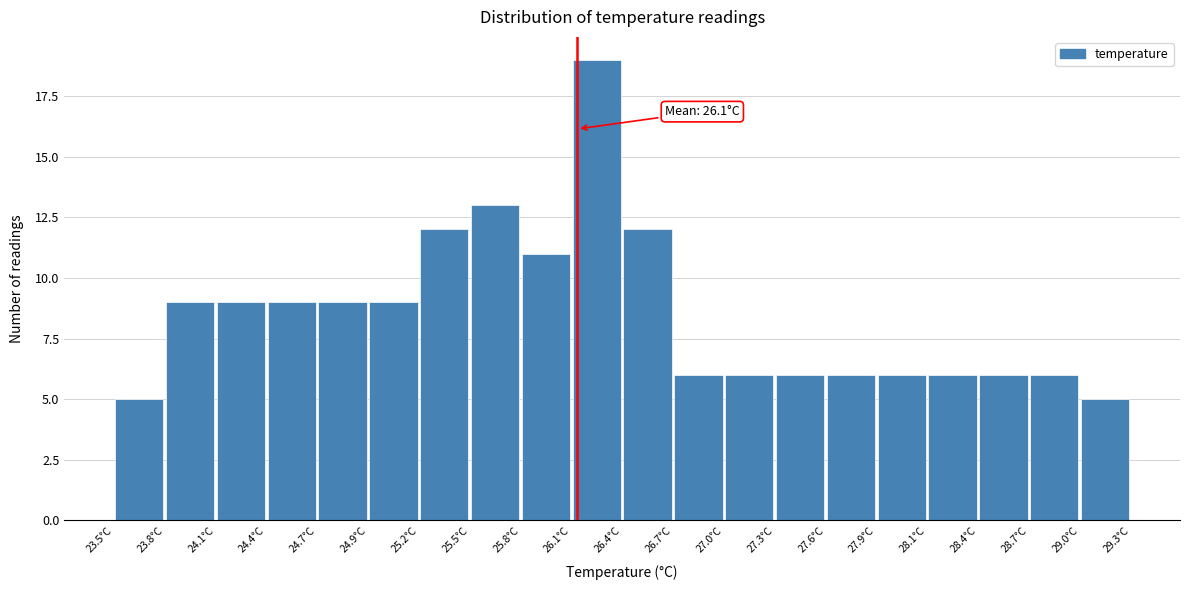

Over which range of the x-axis is the bar tallest?

26.11 to 26.40